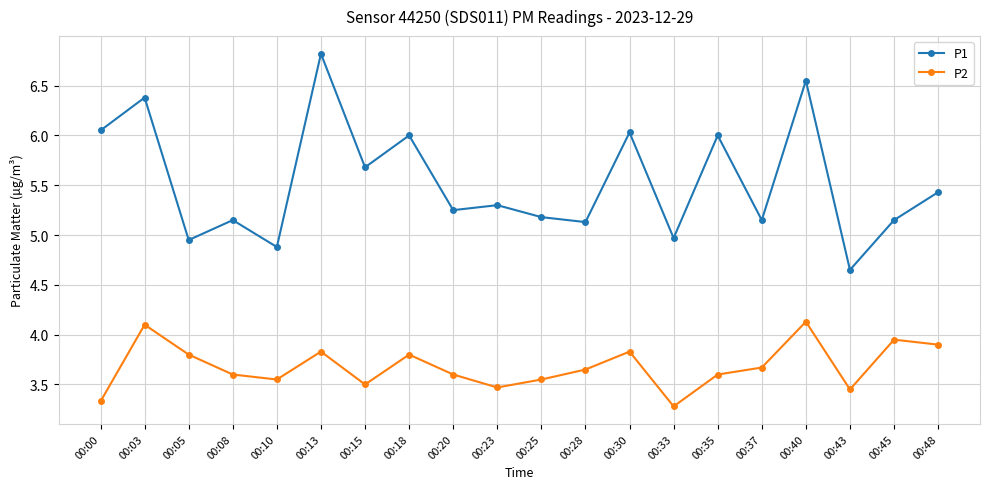

Does the chart have visible grid lines?

Yes